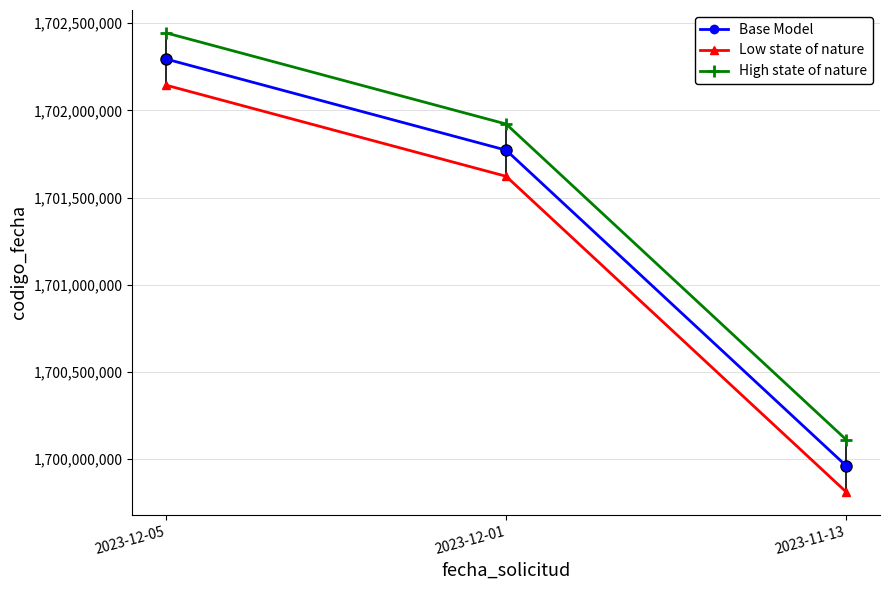

Where does the High state of nature series first go above 1701921674?

2023-12-05